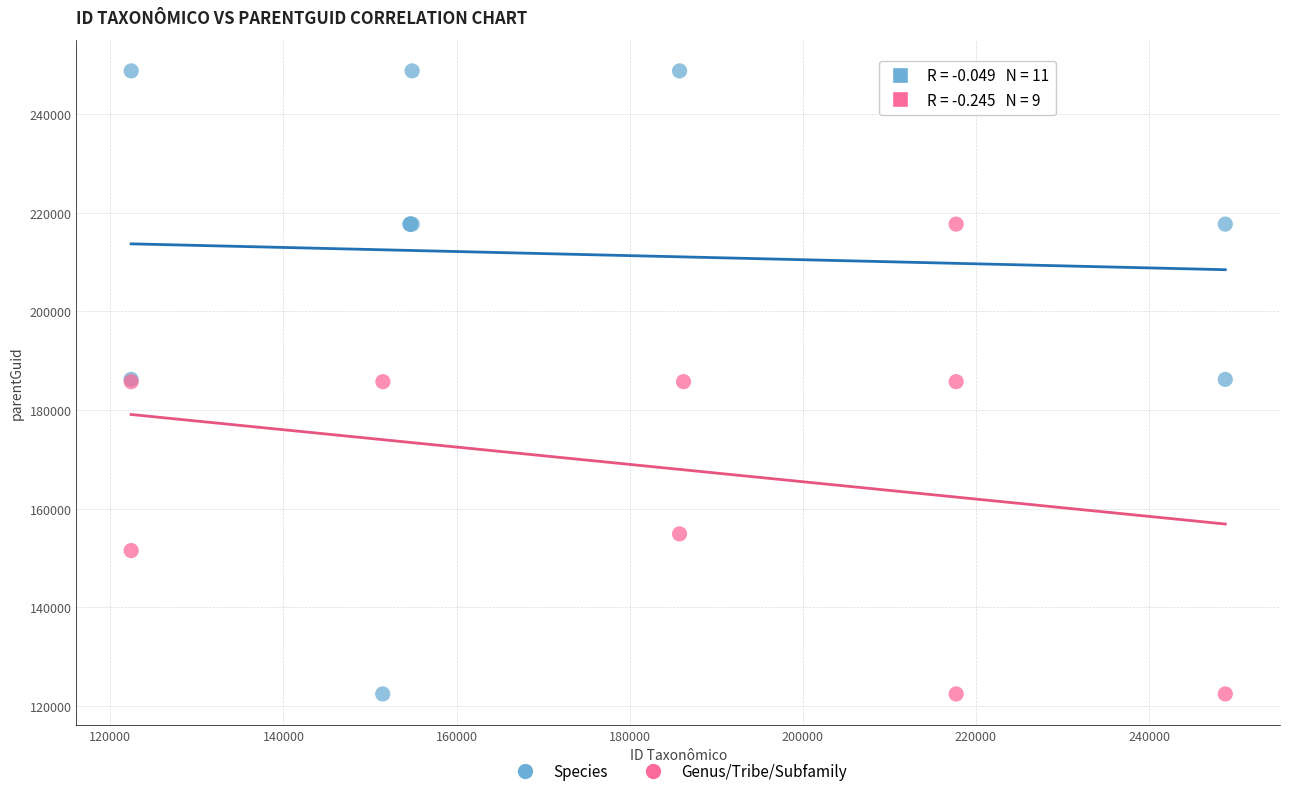

Which series has the largest Y range (max minus min)?

Species